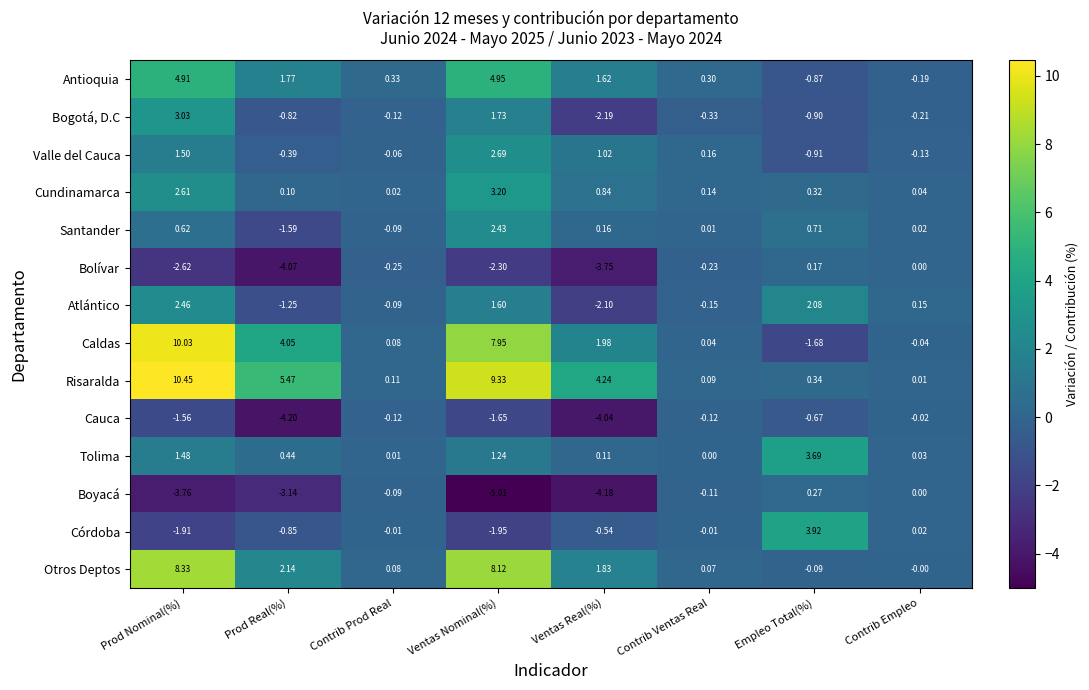

At which category is the sum across all series the highest?

Prod Nominal(%)